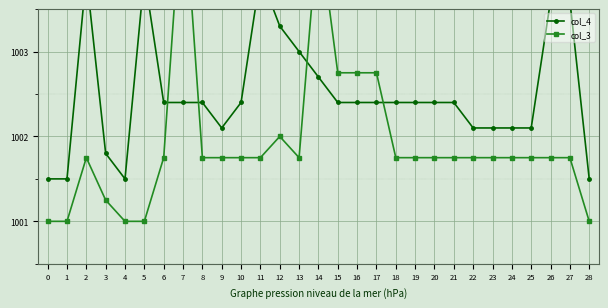

At which category does col_4 reach its first local valley?

4